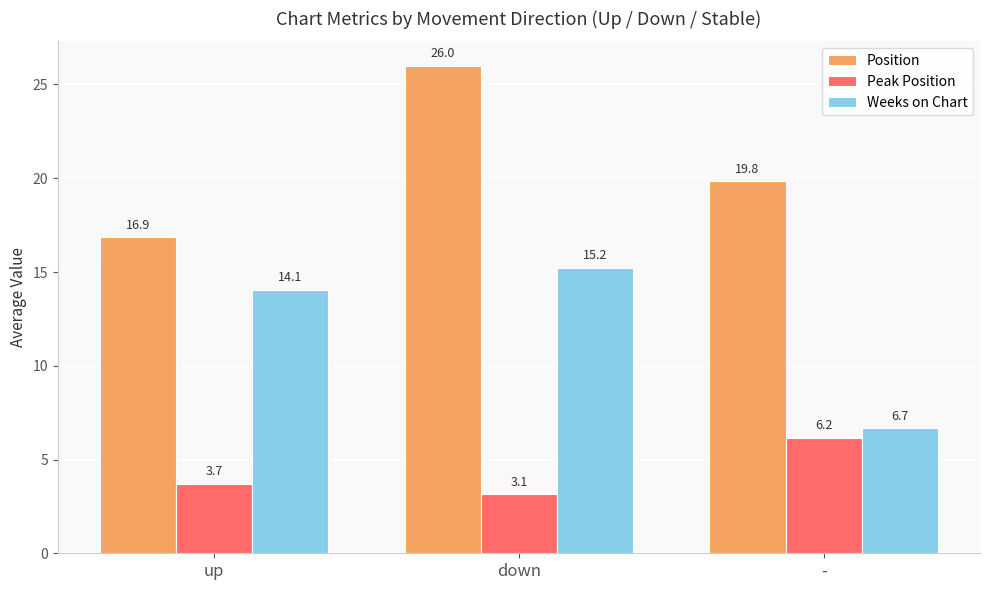

List the series in order of their overall mean, highest first.

Position, Weeks on Chart, Peak Position